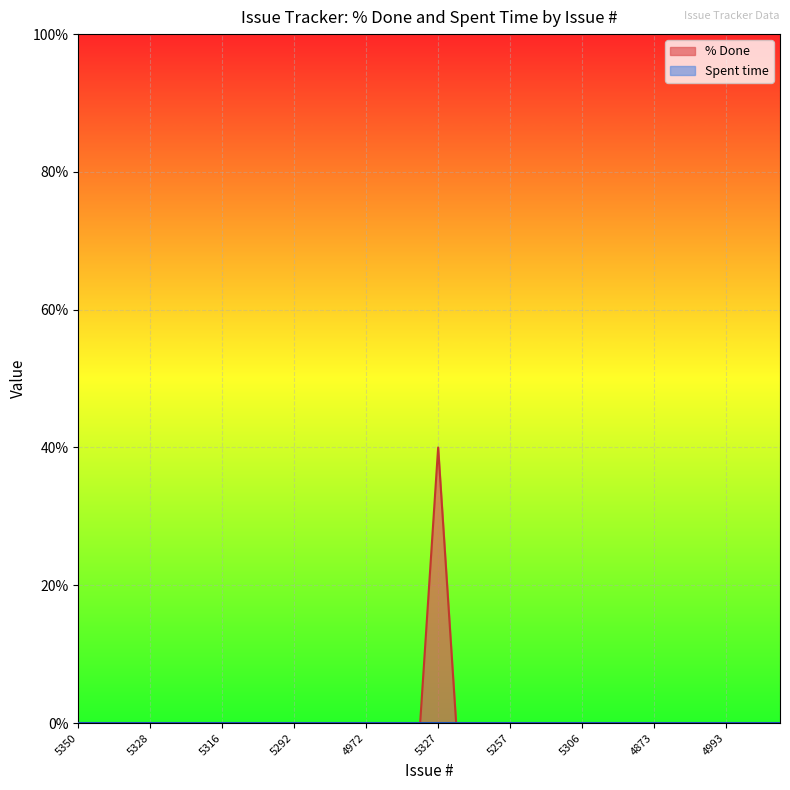

What is the maximum value shown in the chart?

40